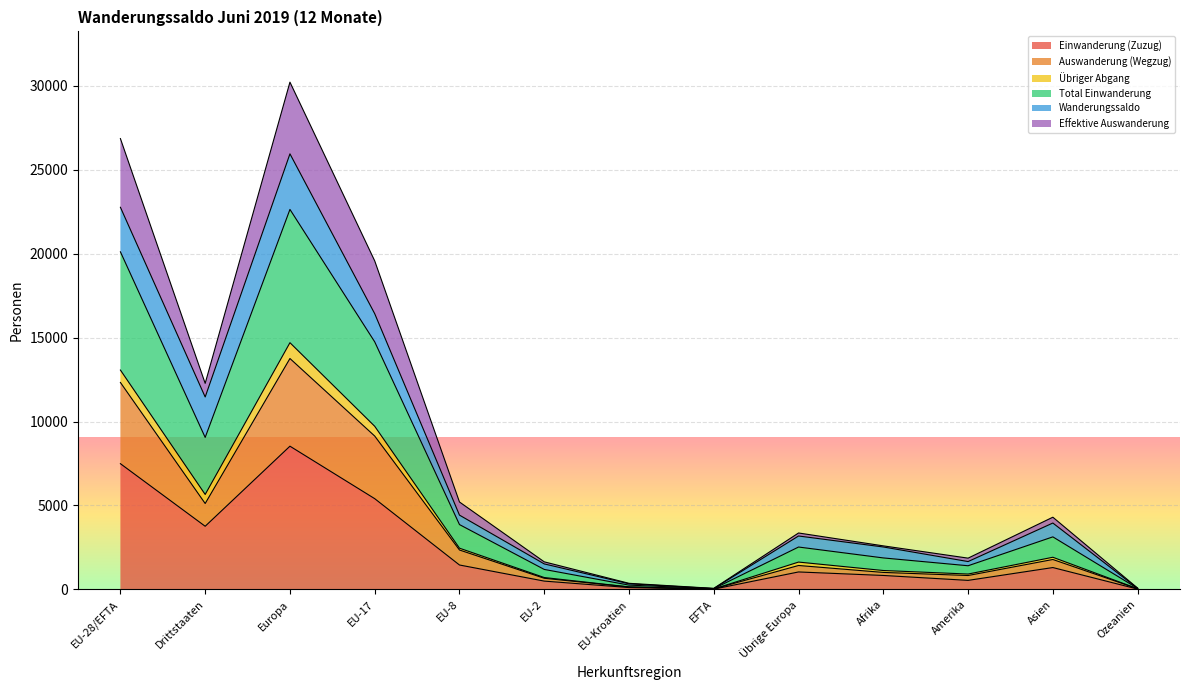

True or false: Auswanderung (Wegzug) has more than 2 points higher than both neighbors.

True